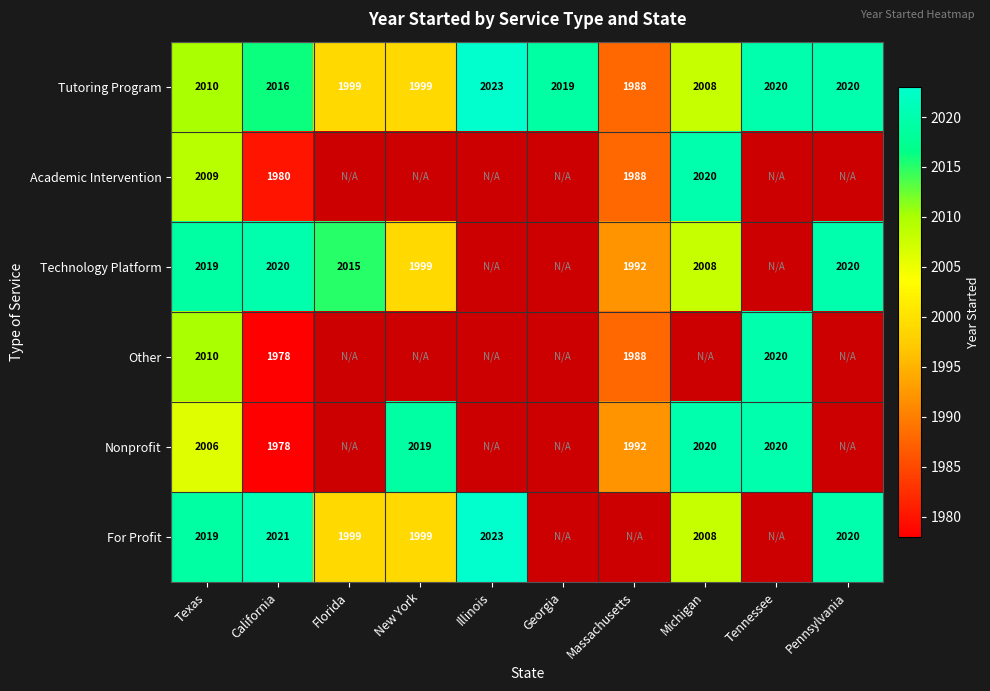

What is the minimum value shown in the chart?

1978.0